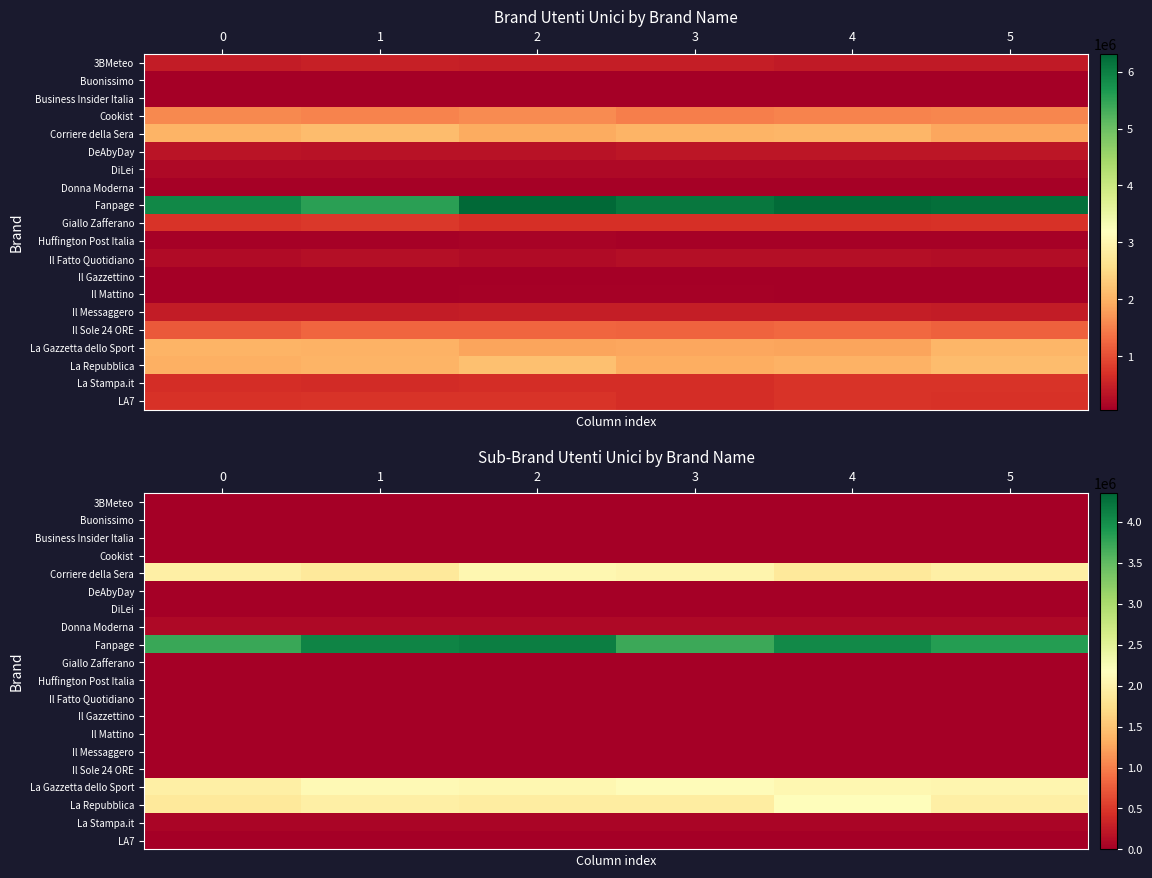

Between 5 and 0, which is larger?

5